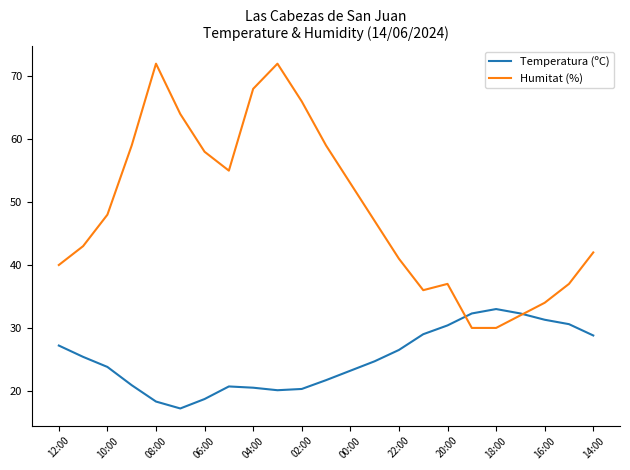

Rank the series by their maximum value, from lowest to highest.

Temperatura (ºC), Humitat (%)